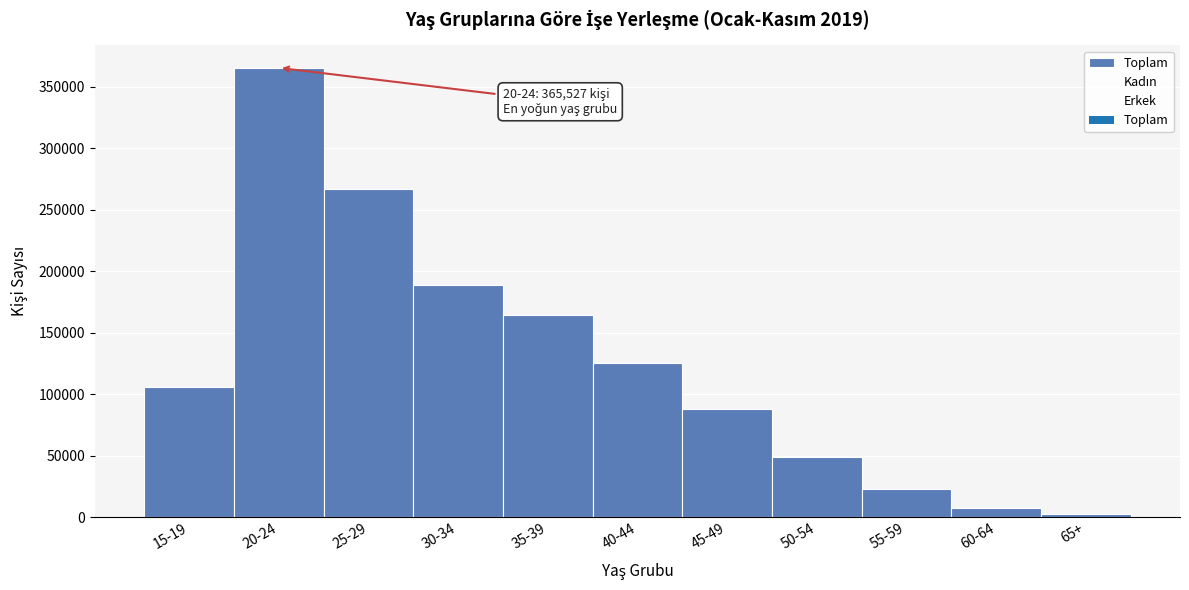

Reading right to left, list all the values displayed in this chart.

65+=2230	60-64=7321	55-59=22546	50-54=48655	45-49=88029	40-44=124954	35-39=164089	30-34=188425	25-29=267045	20-24=365527	15-19=105864